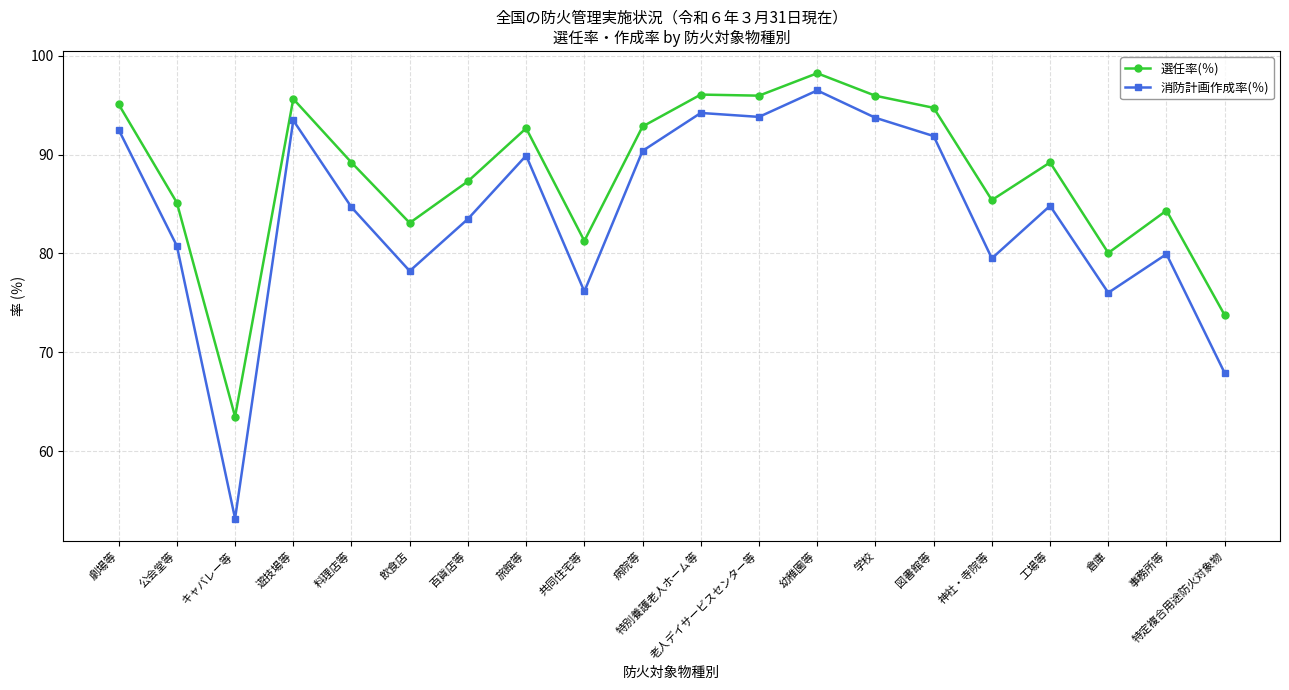

Rank the series at 旅館等 from lowest to highest value.

消防計画作成率(％), 選任率(％)